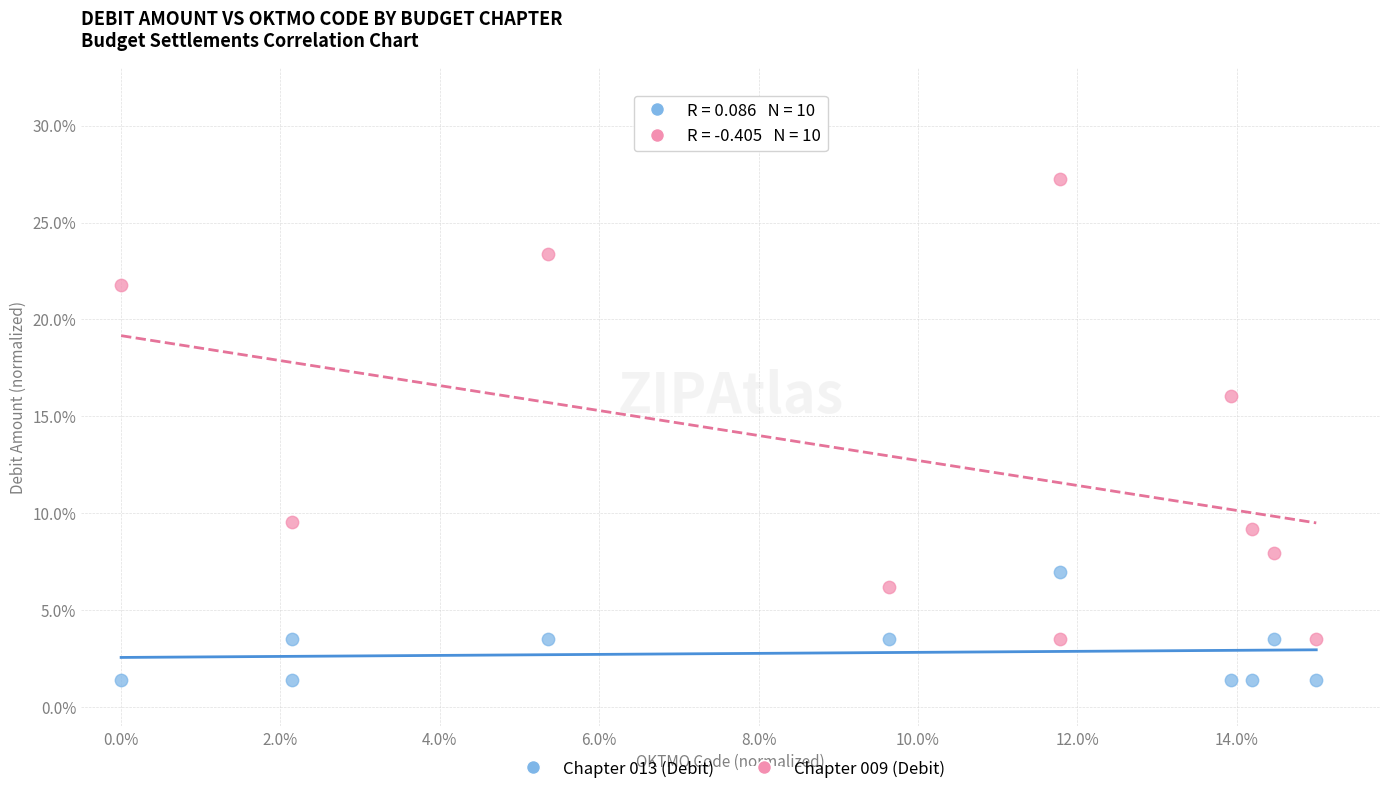

Which series contains the highest Y value?

Chapter 009 (Debit)